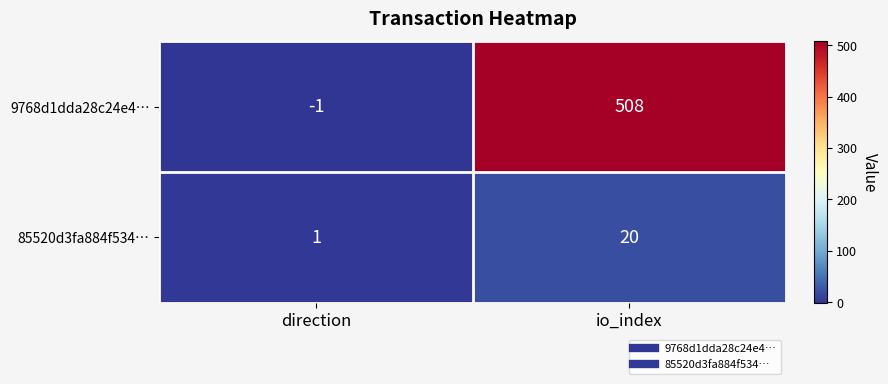

What is the sum of the 9768d1dda28c24e4… values at direction and io_index?

507